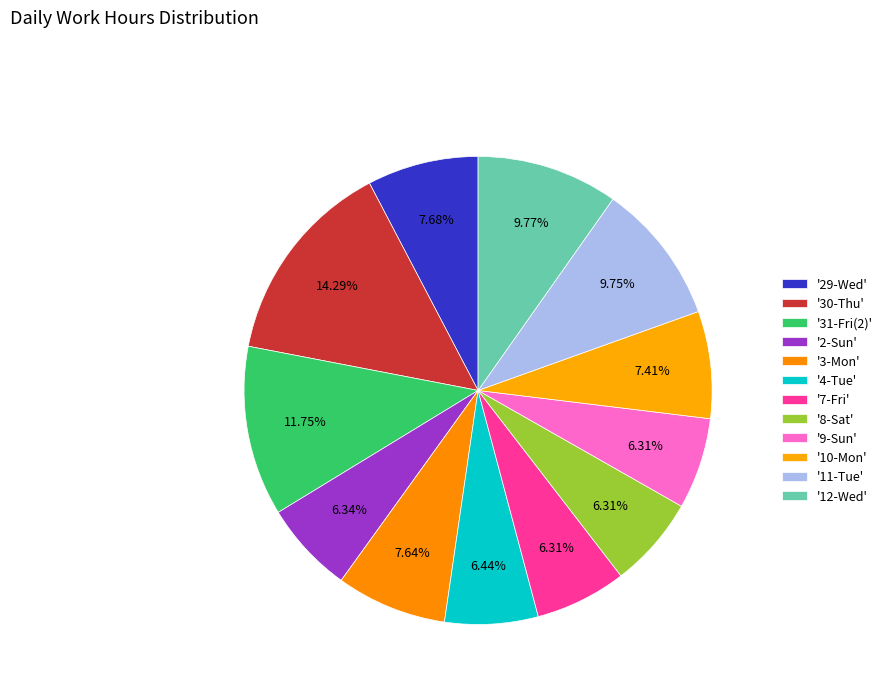

Count the number of slices in the pie.

12